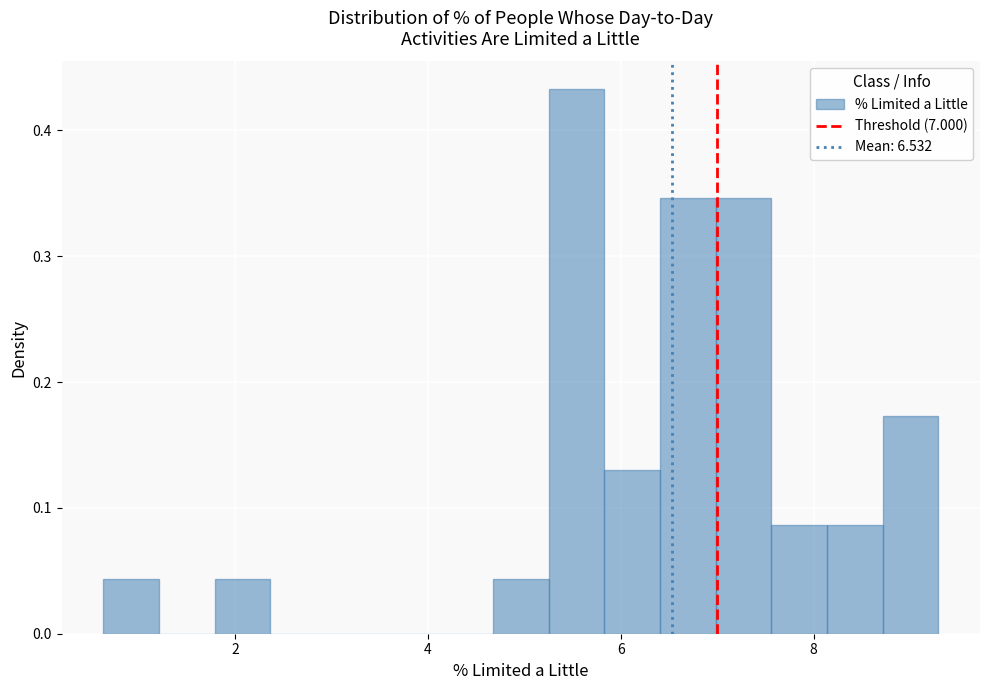

Around what value on the x-axis is the tallest bar? Give the approximate position of its centre, as read against the axis.

5.6